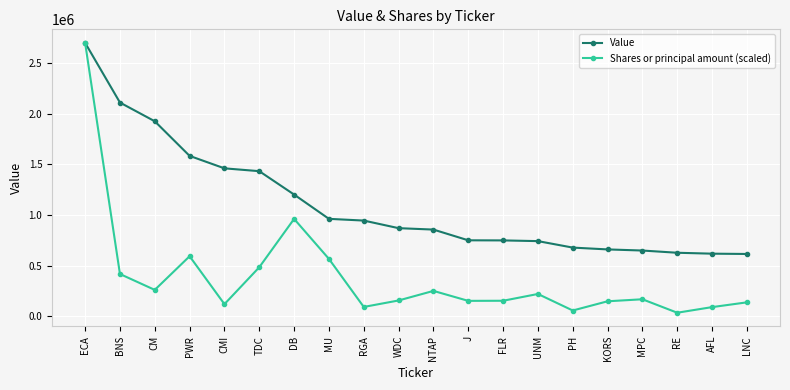

What is the difference between the Value values at AFL and PWR?

966000.0